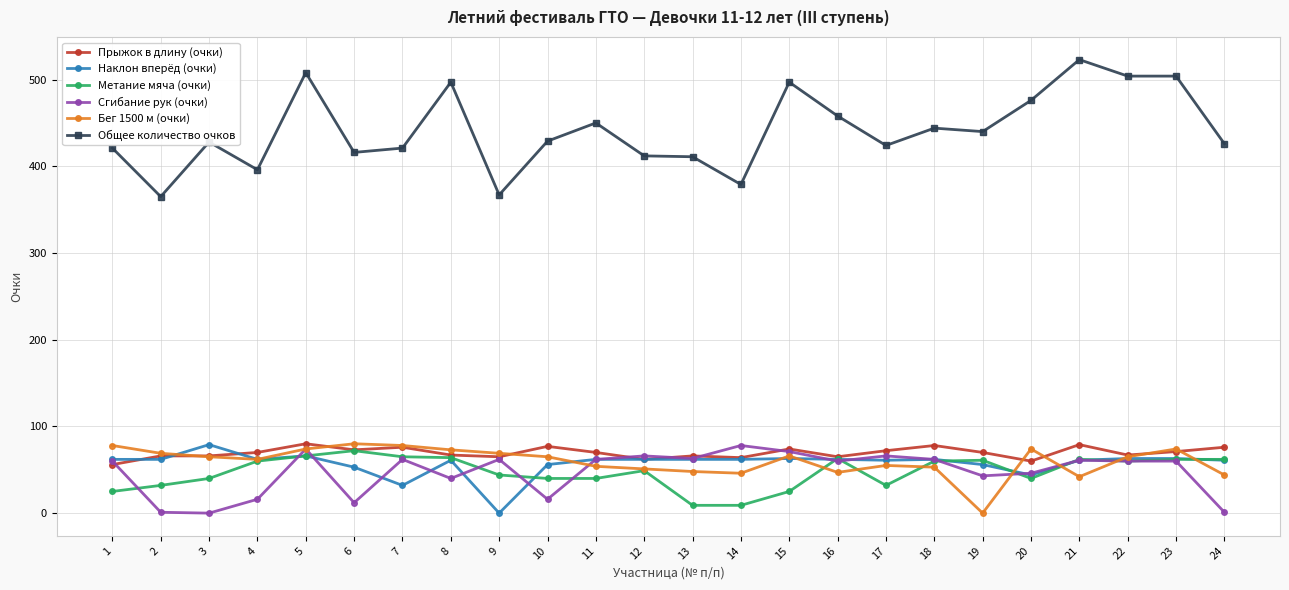

What is the value of the Сгибание рук (очки) point at the 17th from the left?

66